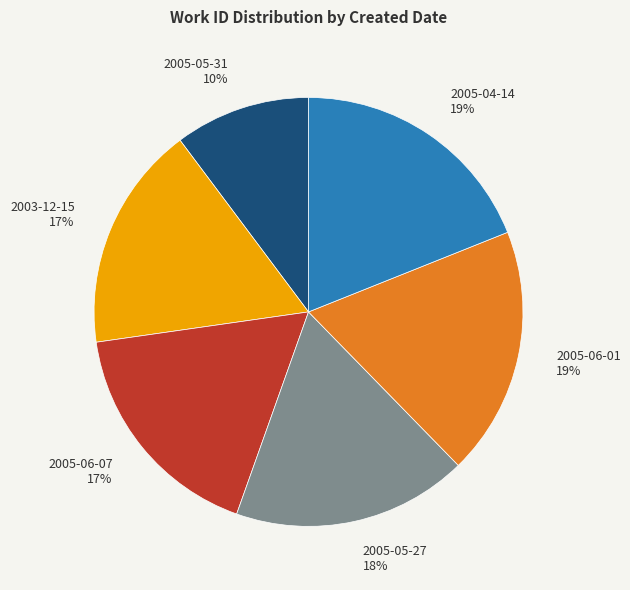

To the nearest percent, what portion does 2003-12-15 represent?

17%